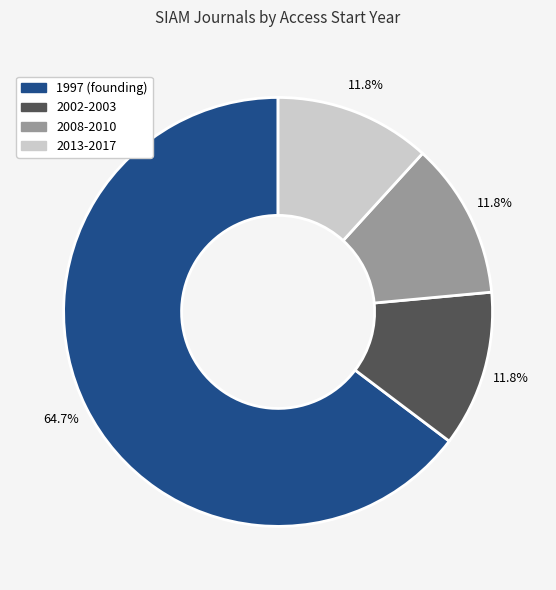

Does any single category account for the majority?

Yes